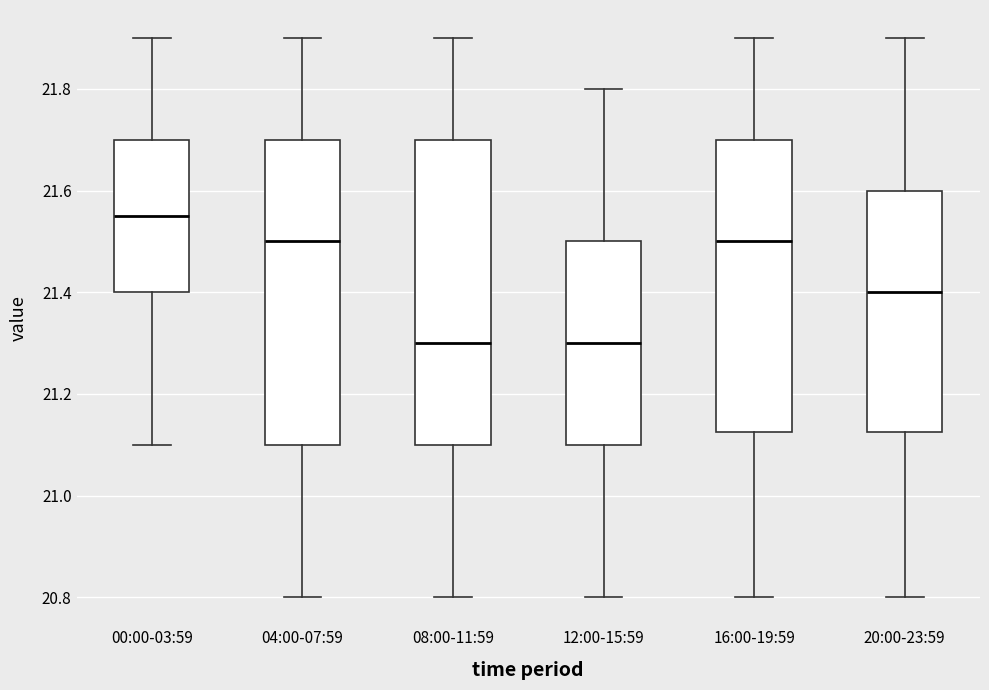

Which box has the highest median line?

00:00-03:59